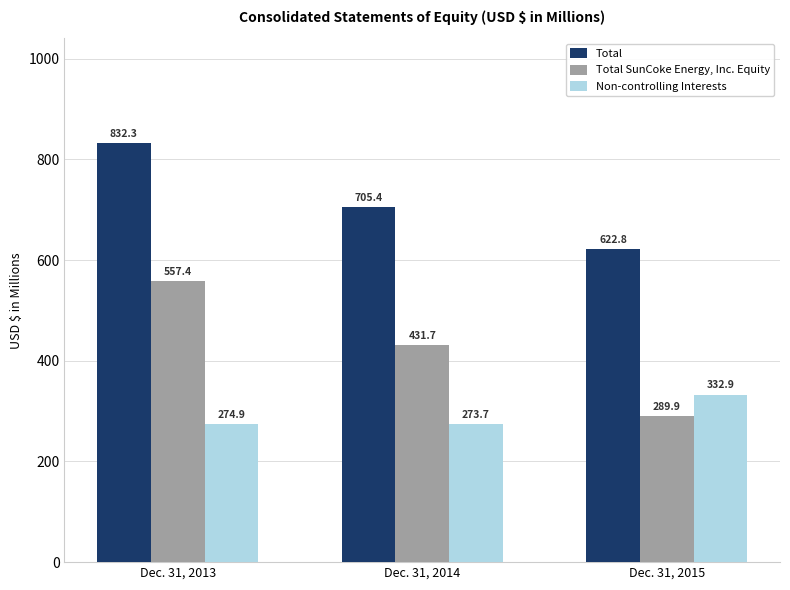

What is the difference between the maximum and minimum values in the Total series?

209.5